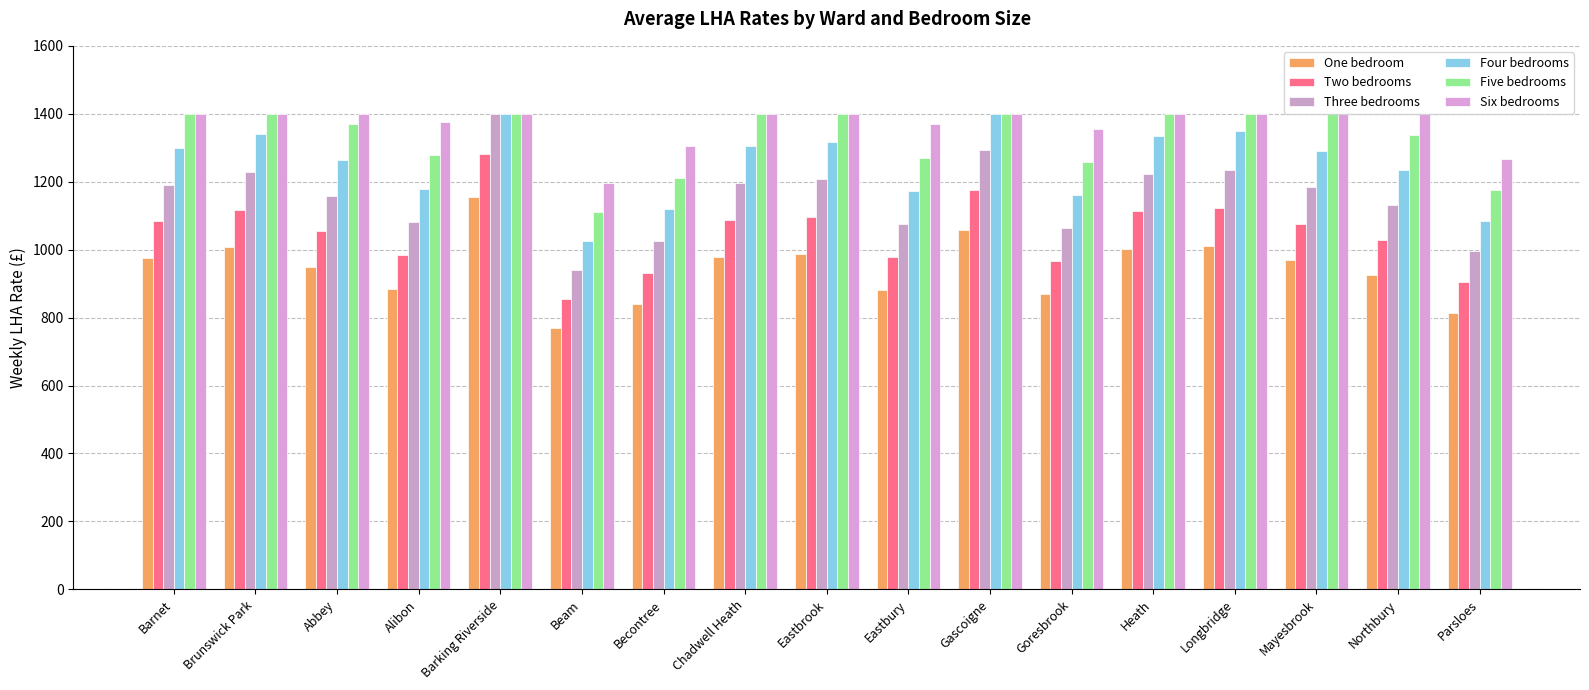

True or false: Five bedrooms has a value of 713.5 at Chadwell Heath.

False